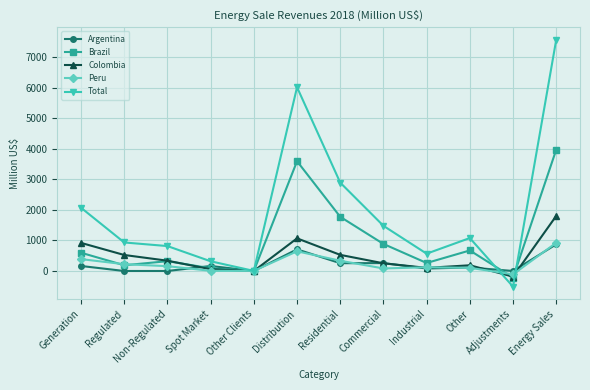

Is the value of Total at Energy Sales greater than the value of Brazil at Generation?

Yes